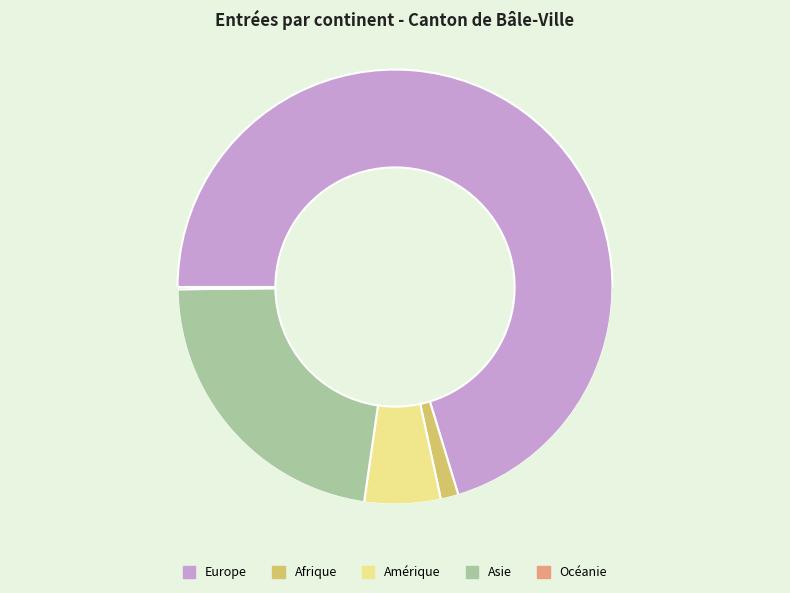

Is there any slice that represents more than half of the pie?

Yes